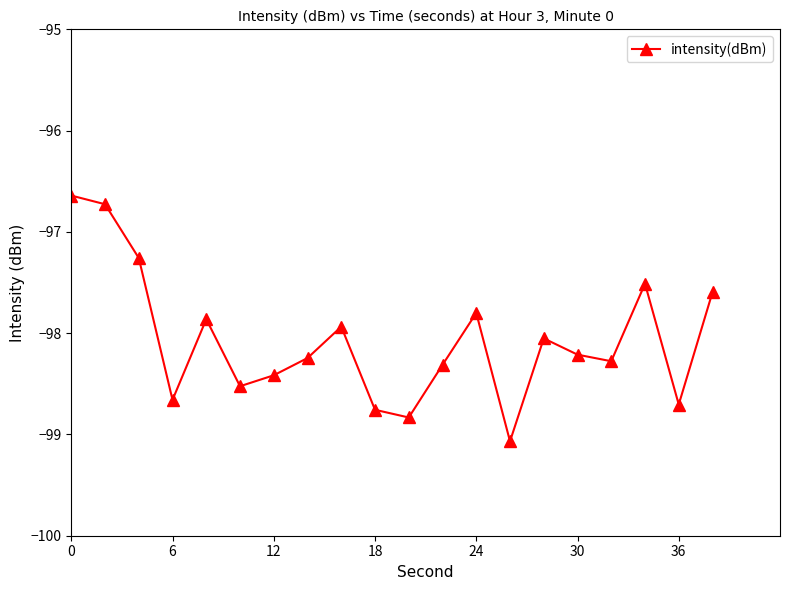

Reading left to right, what are all the values shown in this chart?

-96.6	-96.7	-97.3	-98.7	-97.9	-98.5	-98.4	-98.2	-97.9	-98.8	-98.8	-98.3	-97.8	-99.1	-98.1	-98.2	-98.3	-97.5	-98.7	-97.6